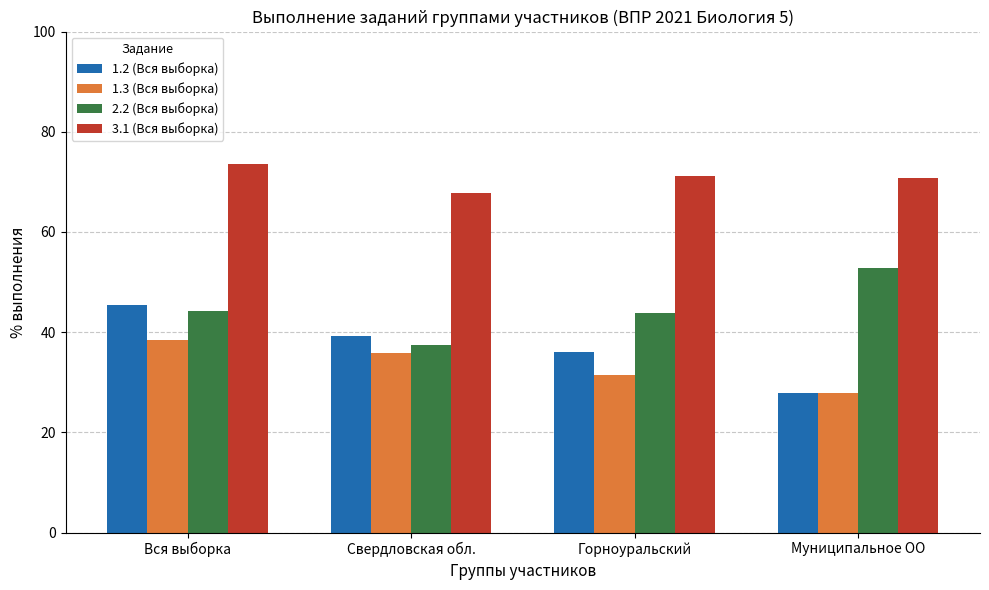

True or false: 1.2 (Вся выборка) has a value of 62.1 at Горноуральский.

False